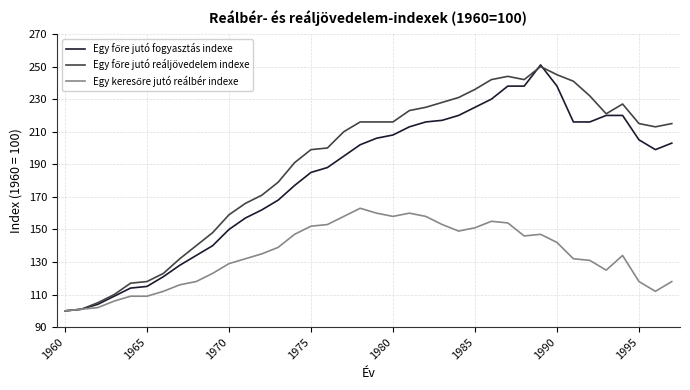

What is the maximum value shown in the chart?

251